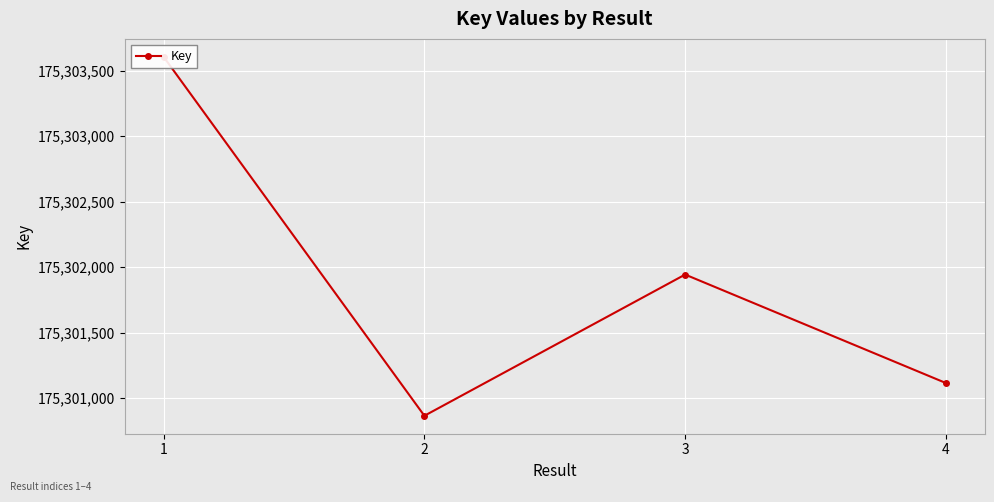

True or false: there are more than 2 points higher than both neighbors.

False